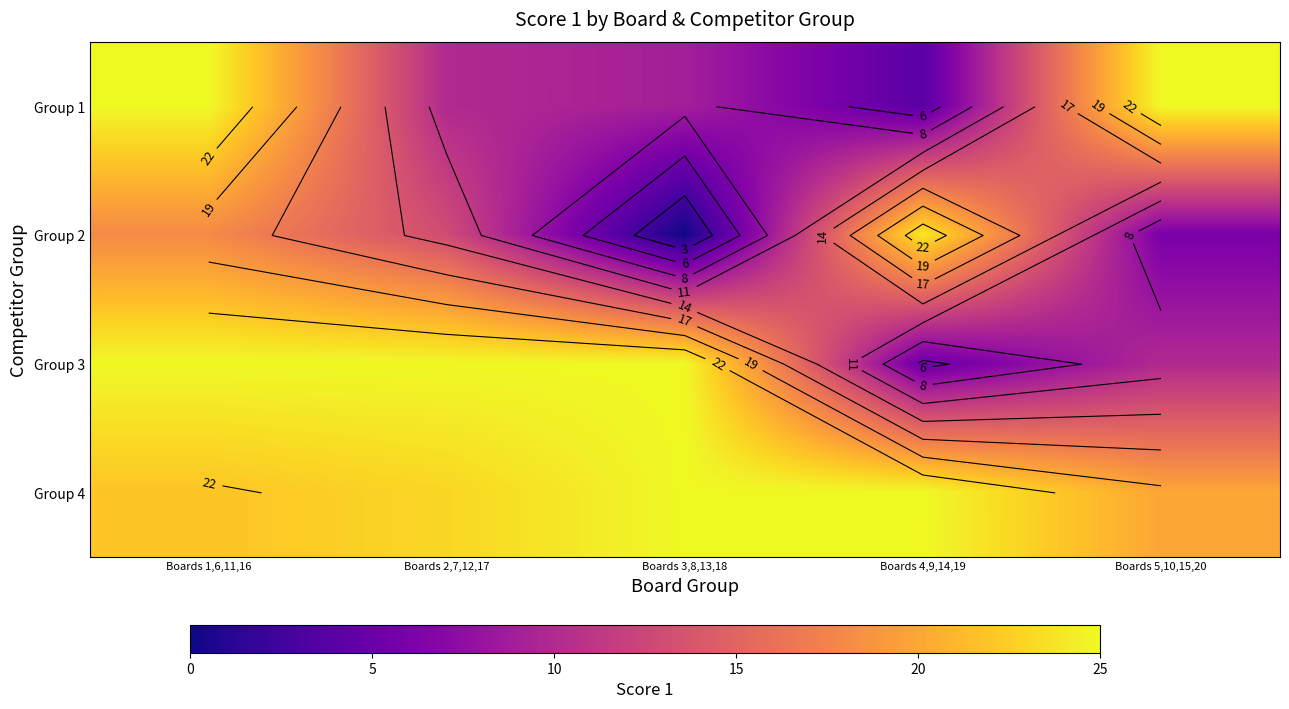

At how many categories does at least one series exceed 24?

5